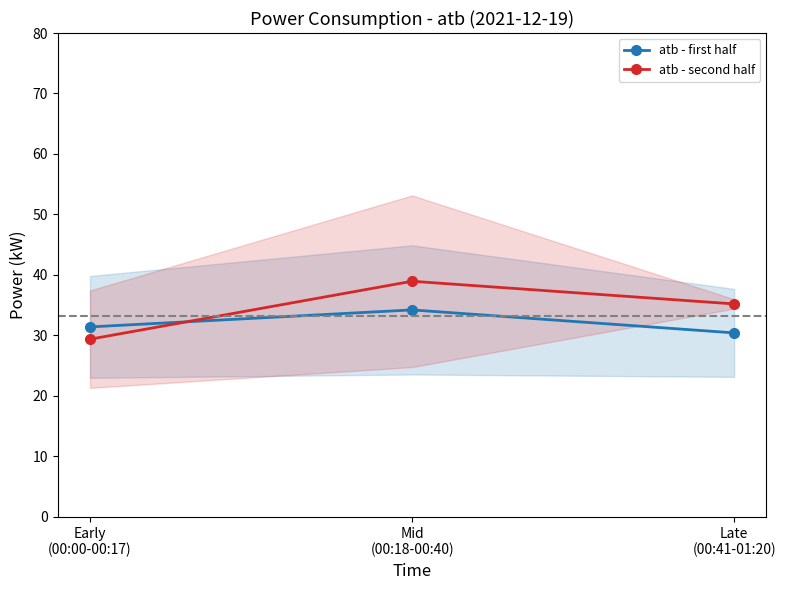

Rank the series at Early
(00:00-00:17) from highest to lowest value.

atb - first half, atb - second half